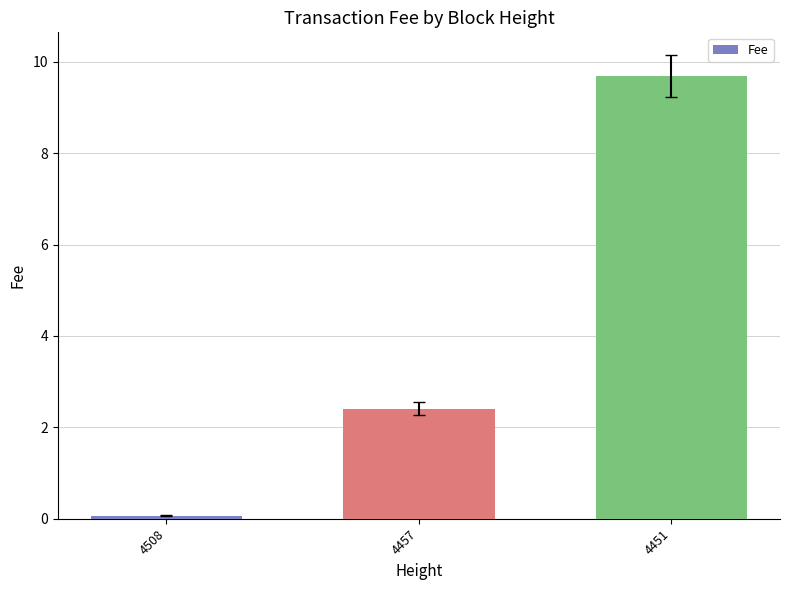

Are the bars grouped side by side (vs. stacked)?

No